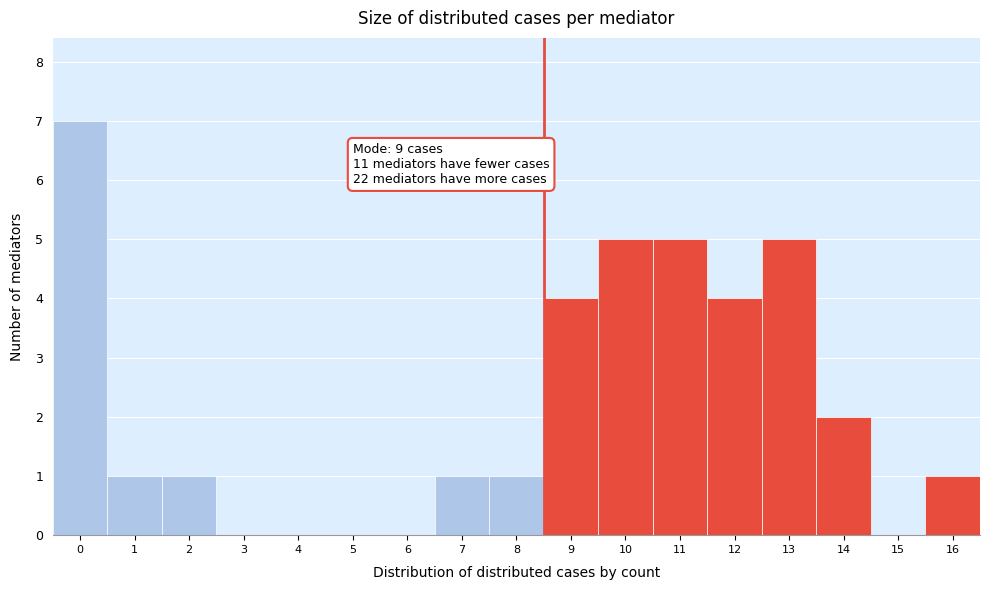

Over which range of the x-axis is the bar tallest?

-0.5 to 0.5